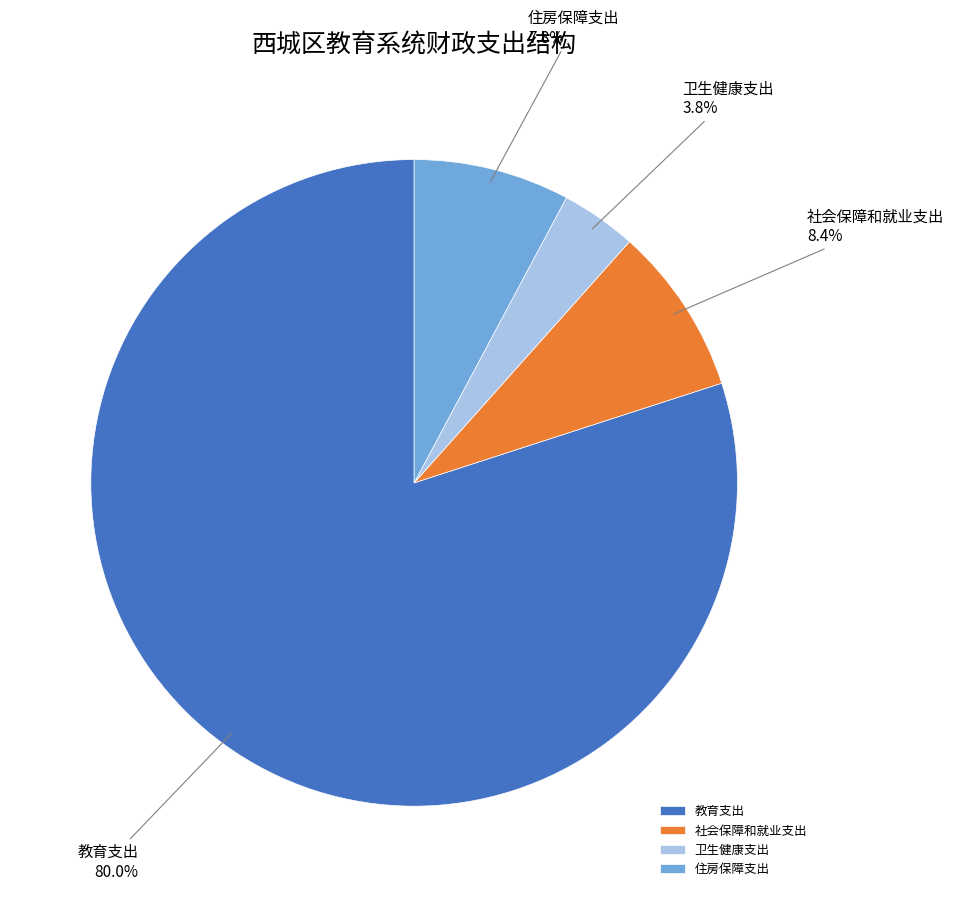

What portion of the pie excludes 住房保障支出?

92.2%